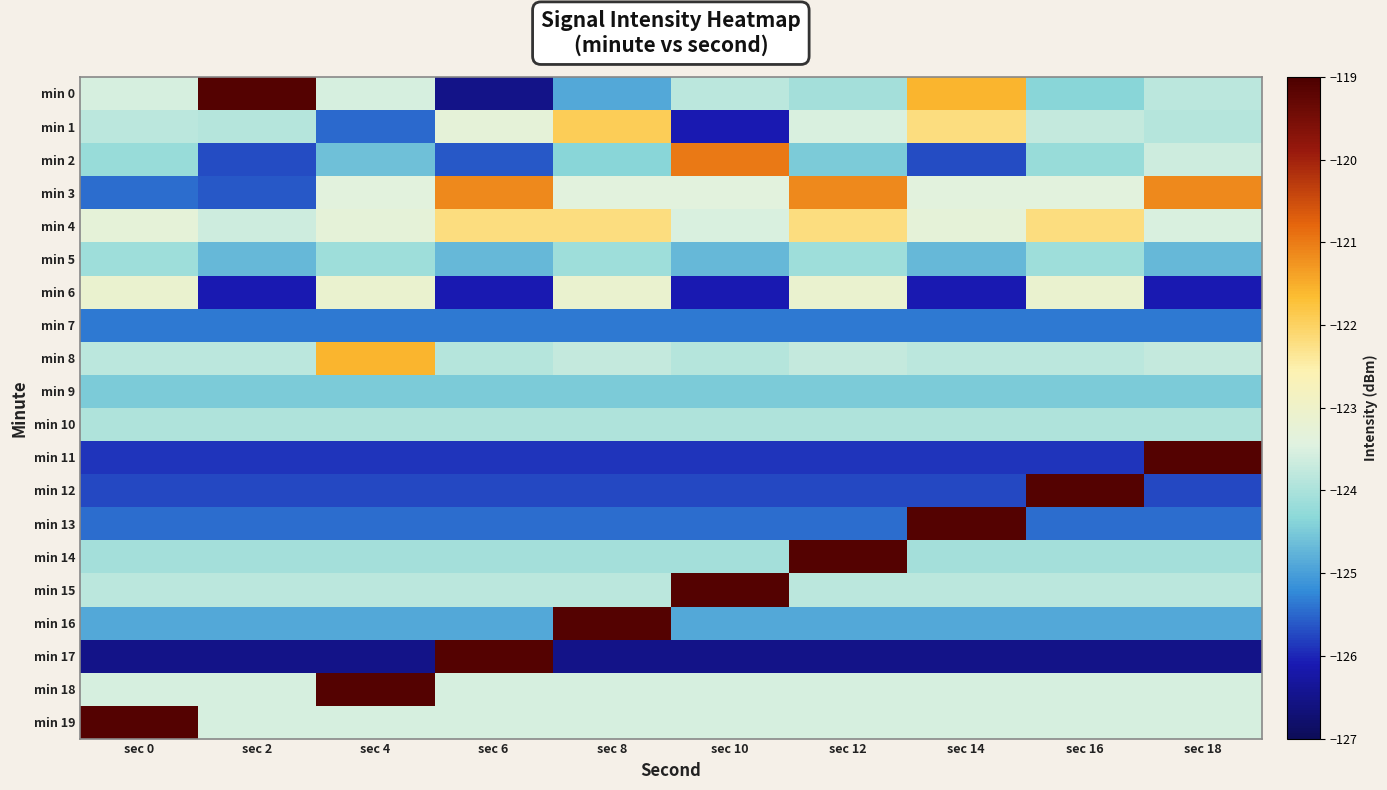

Which category has the lowest value across all series?

sec 6